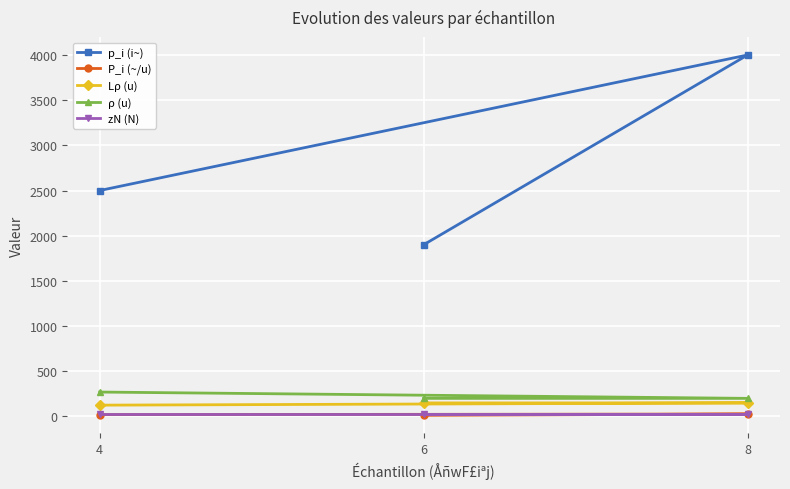

What value does the zN (N) series have at 6?

32.0